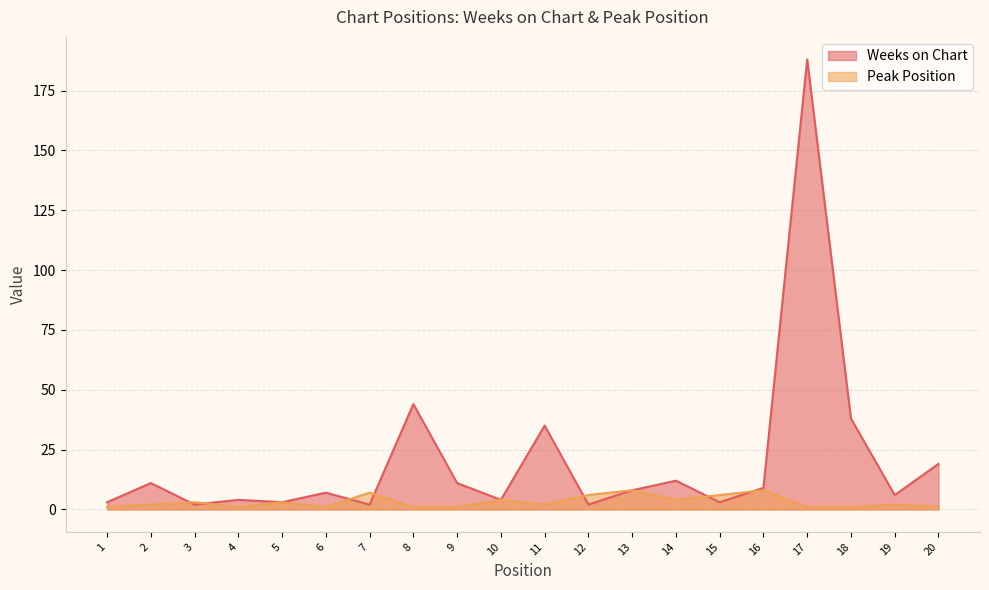

What is the maximum value shown in the chart?

188